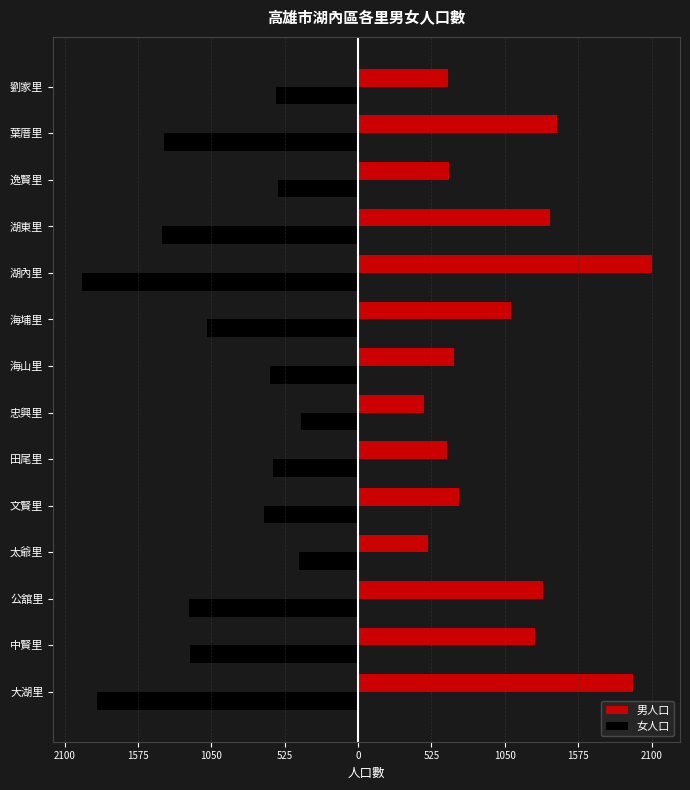

What are all the series names shown in the legend?

男人口, 女人口